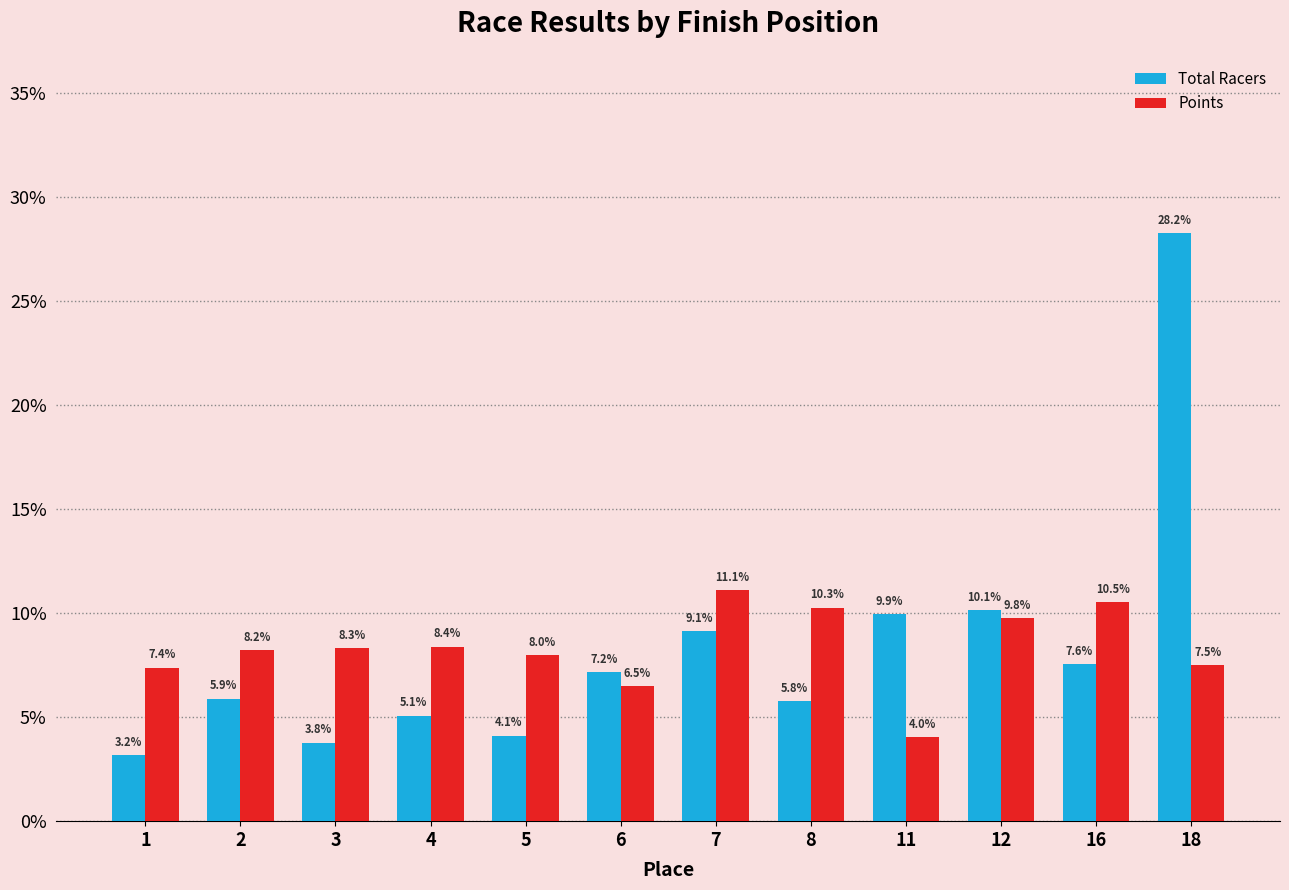

Is the value of Total Racers at 5 greater than the value of Points at 7?

No